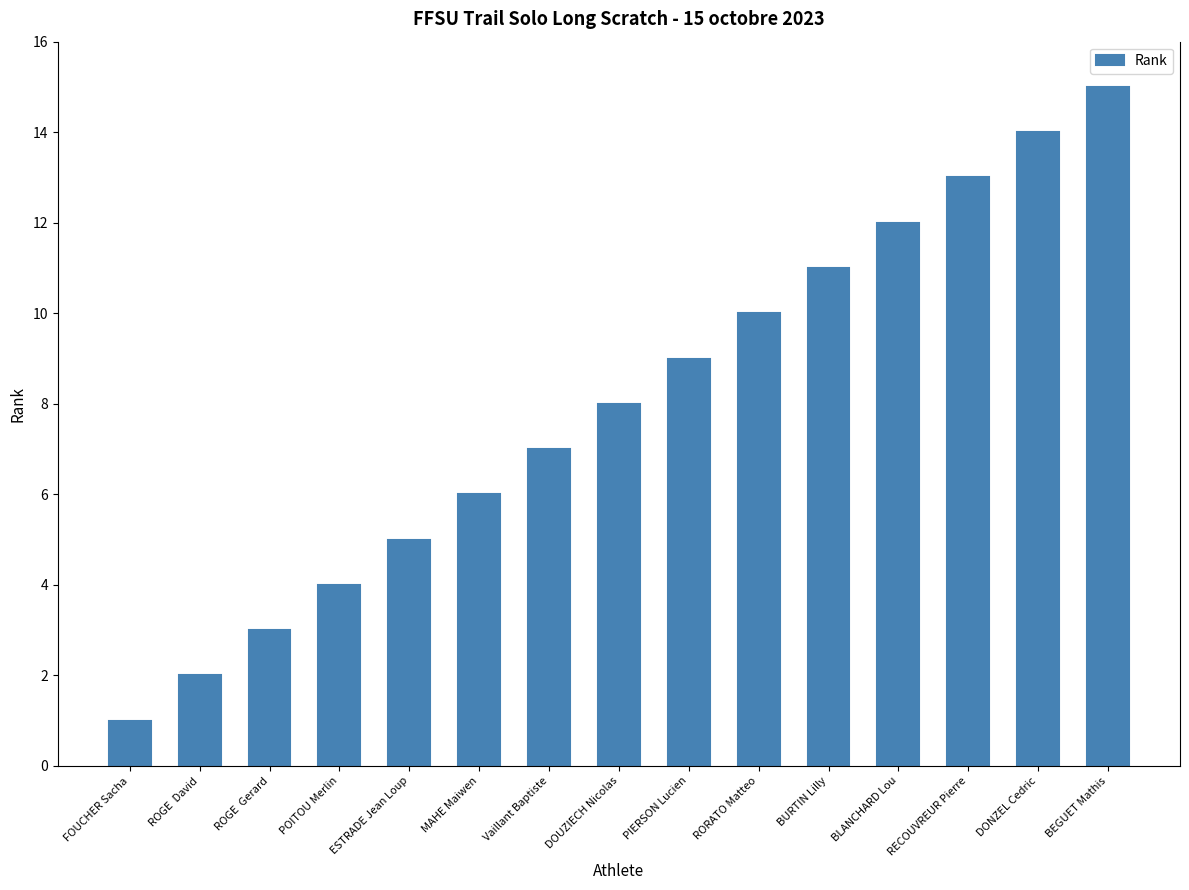

Reading right to left, list all the values displayed in this chart.

15	14	13	12	11	10	9	8	7	6	5	4	3	2	1